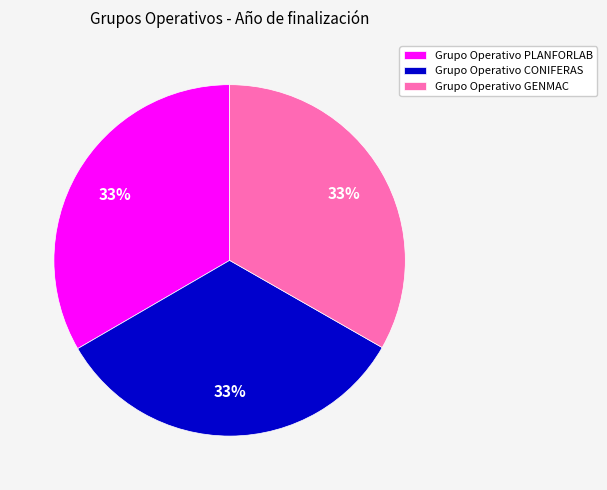

What percentage is the Grupo Operativo GENMAC slice, to the nearest percent?

33%